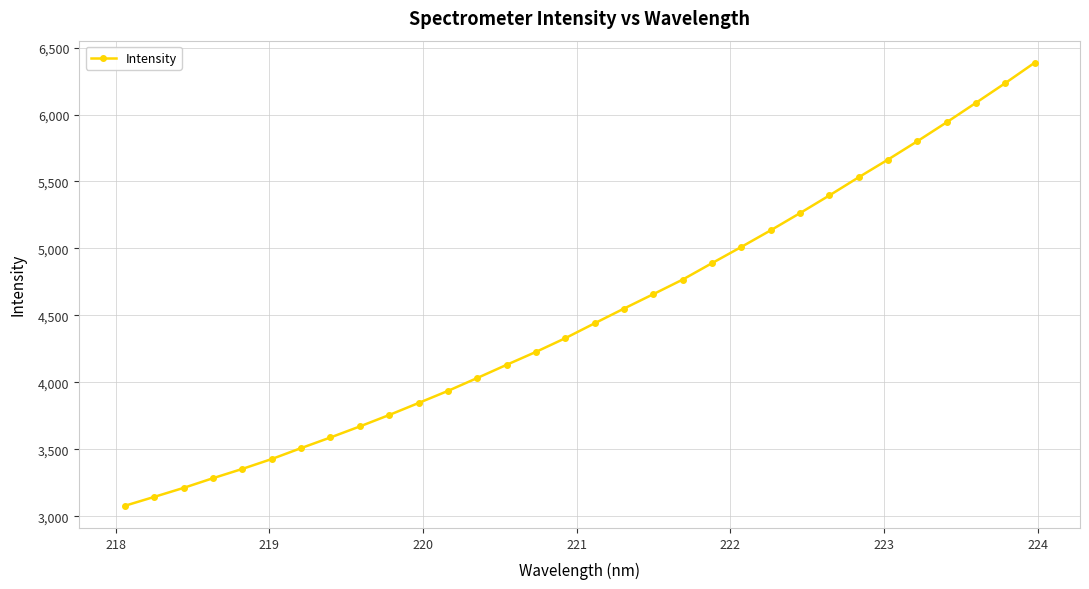

Is this an area chart (filled region under the line)?

No